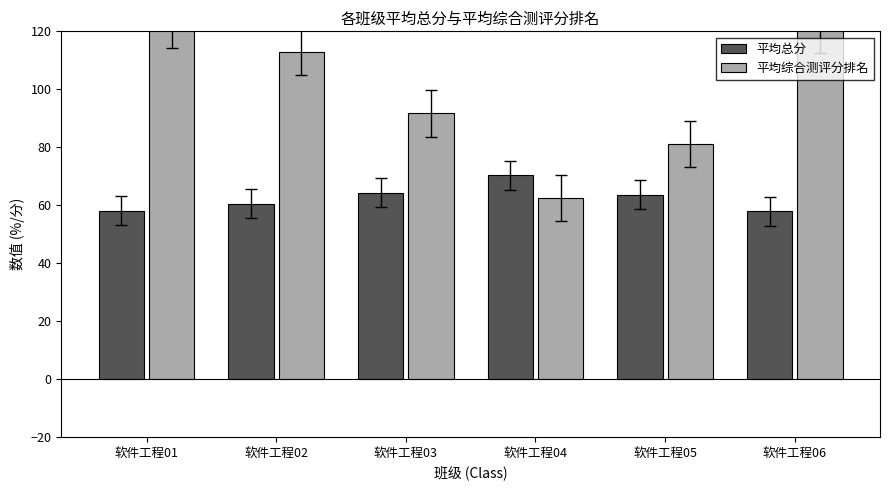

Is the value of 平均总分 at 软件工程06 greater than the value of 平均综合测评分排名 at 软件工程01?

No